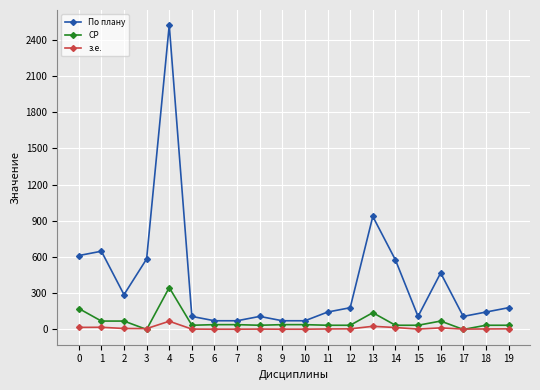

Which series has the largest range (max minus min)?

По плану